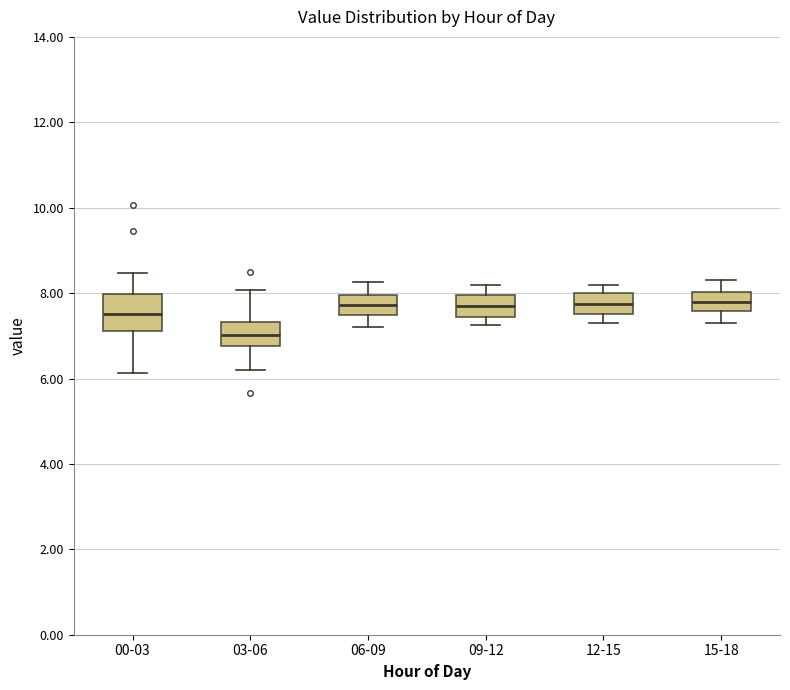

Reading left to right, transcribe this box plot: for each box, give where its median line is, the range the box spans, and where its two whiskers end, as read against the y-axis. The values are not printed on the chart, so give them approximately, as read against the axis.

00-03: median 7.6, box 7.2 to 8.0, whiskers 6.2 to 8.4
03-06: median 7.0, box 6.8 to 7.4, whiskers 6.2 to 8.0
06-09: median 7.8, box 7.4 to 8.0, whiskers 7.2 to 8.2
09-12: median 7.8, box 7.4 to 8.0, whiskers 7.2 to 8.2
12-15: median 7.8, box 7.6 to 8.0, whiskers 7.4 to 8.2
15-18: median 7.8, box 7.6 to 8.0, whiskers 7.4 to 8.4